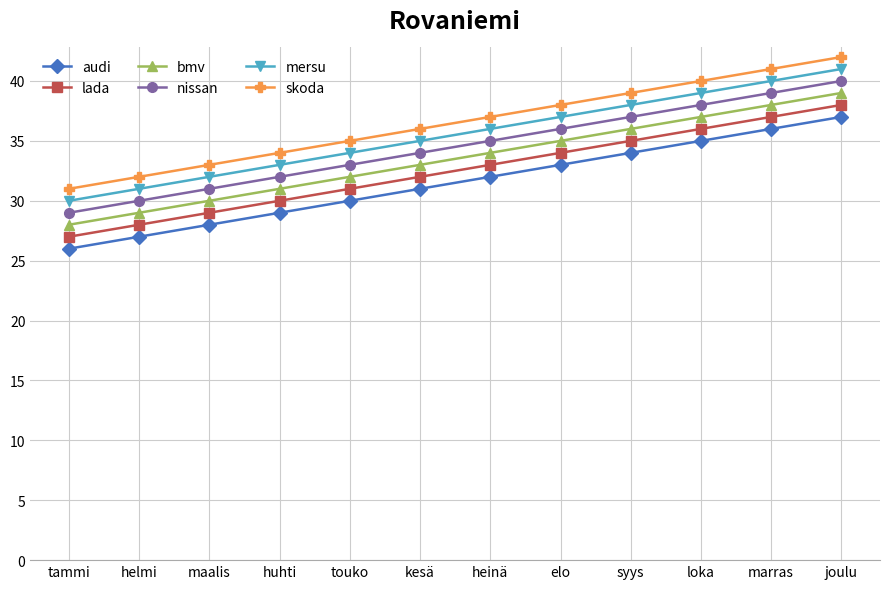

How many values in the skoda series are below 37?

6